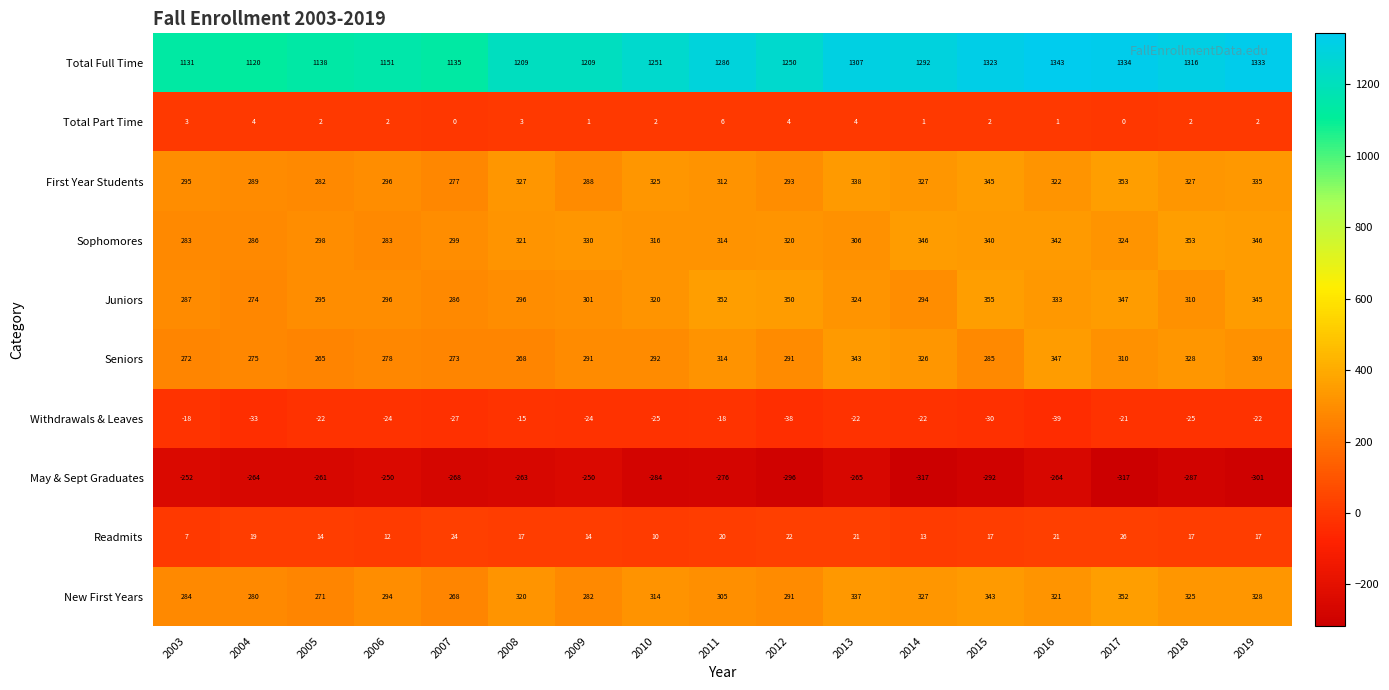

Which category has the highest value across all series?

2016